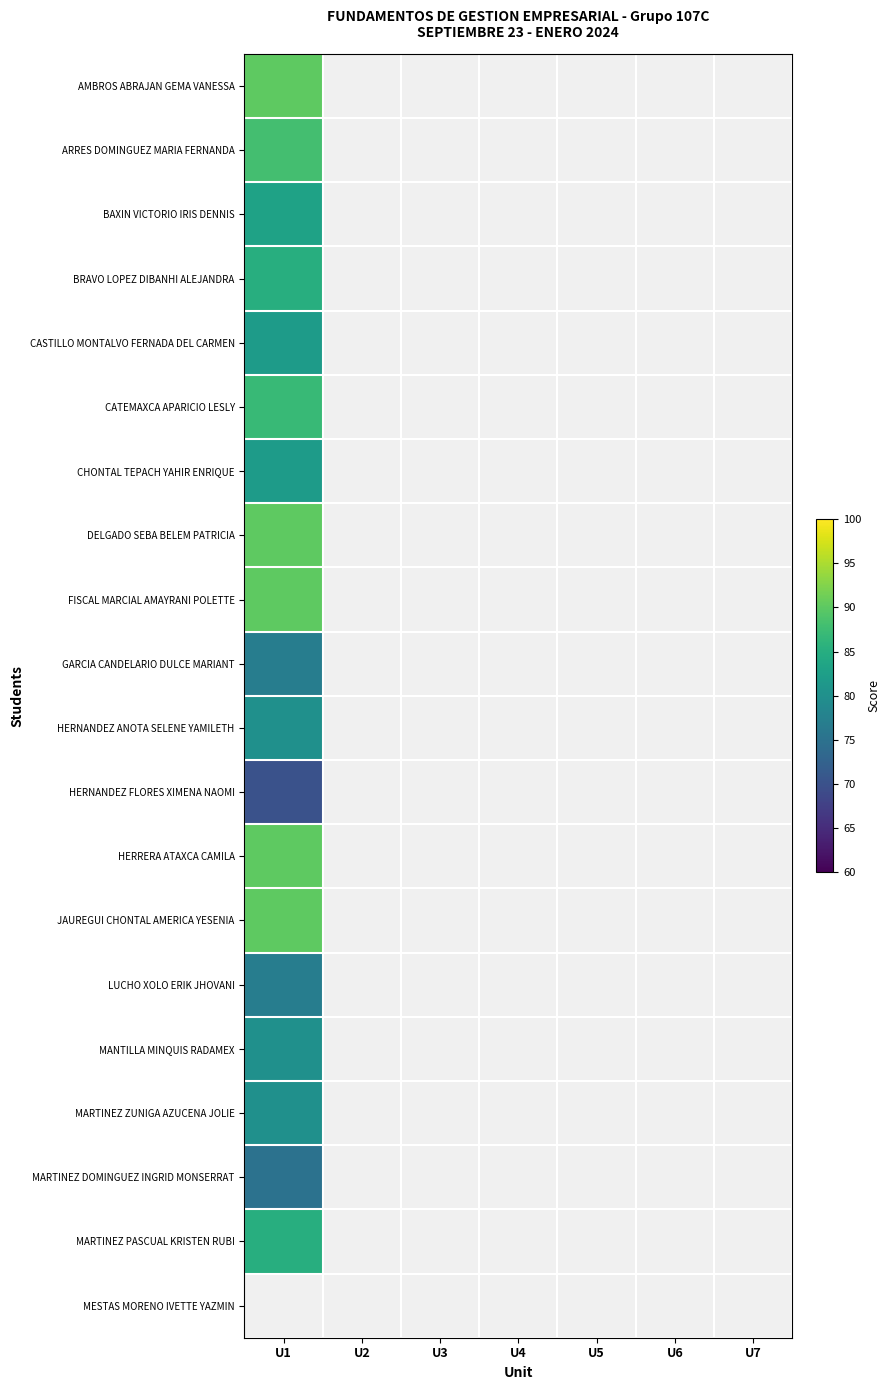

At how many categories does at least one series exceed 72?

1